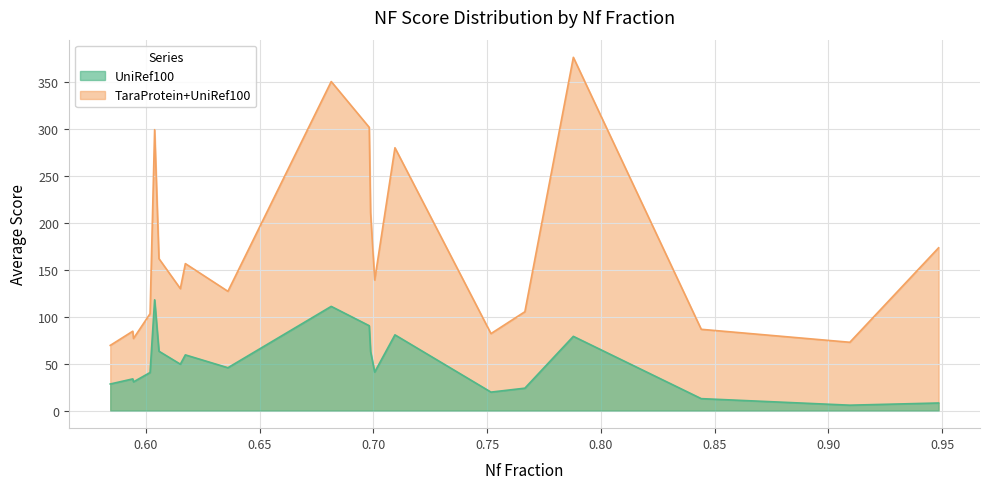

What is the difference between the maximum and minimum values in the TaraProtein+UniRef100 series?

306.6